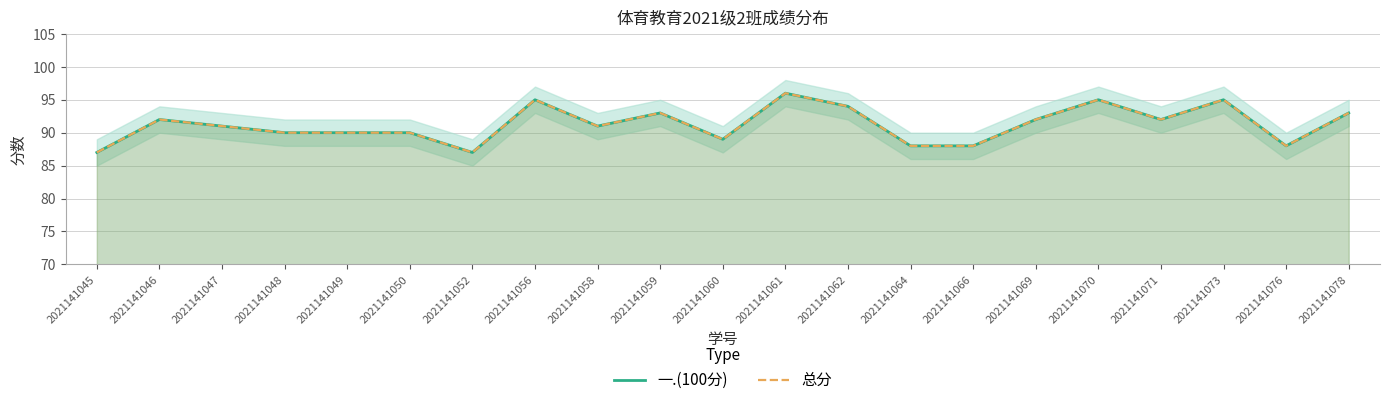

Count the number of categories in the chart.

21